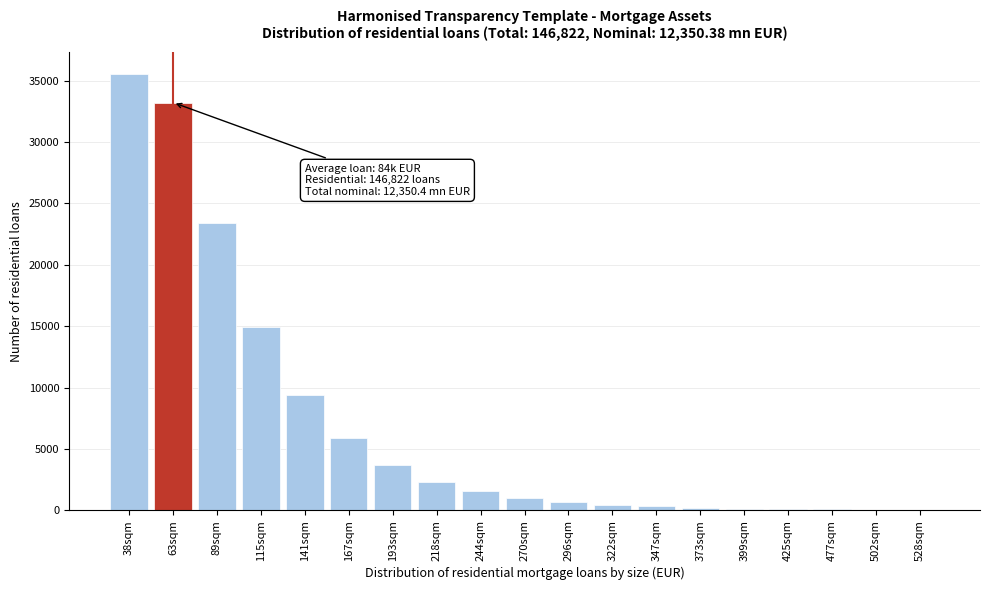

Which has a higher value, 167sqm or 115sqm?

115sqm